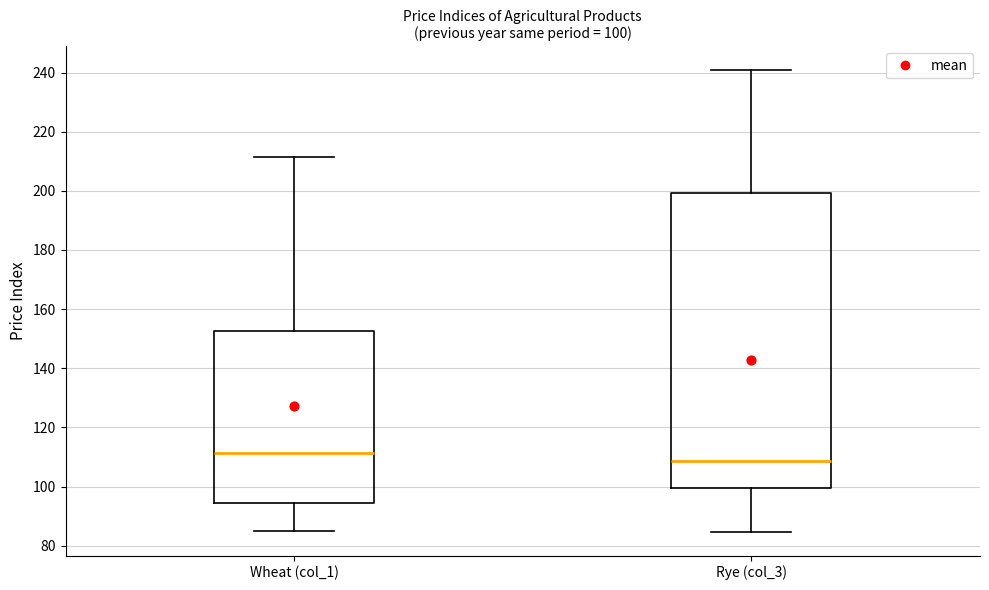

Which box's median line is the lowest?

Rye (col_3)